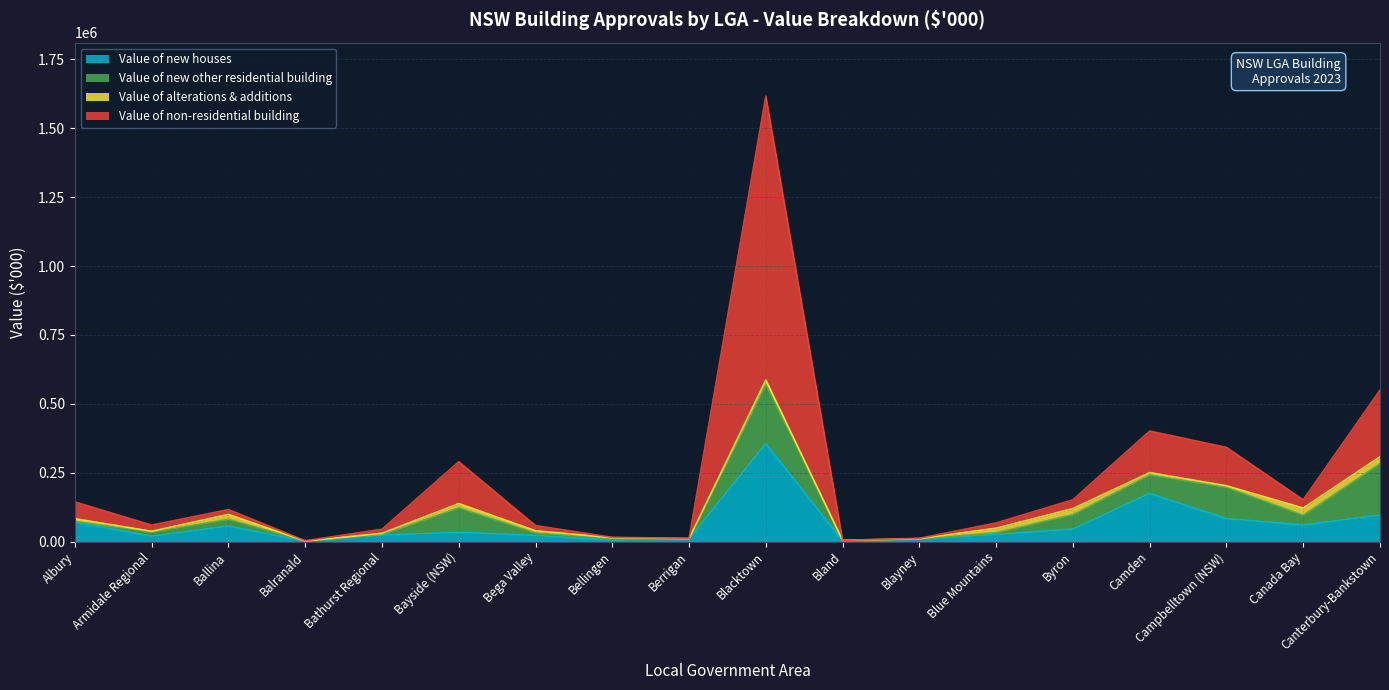

Which series has the widest spread of values?

Value of non-residential building